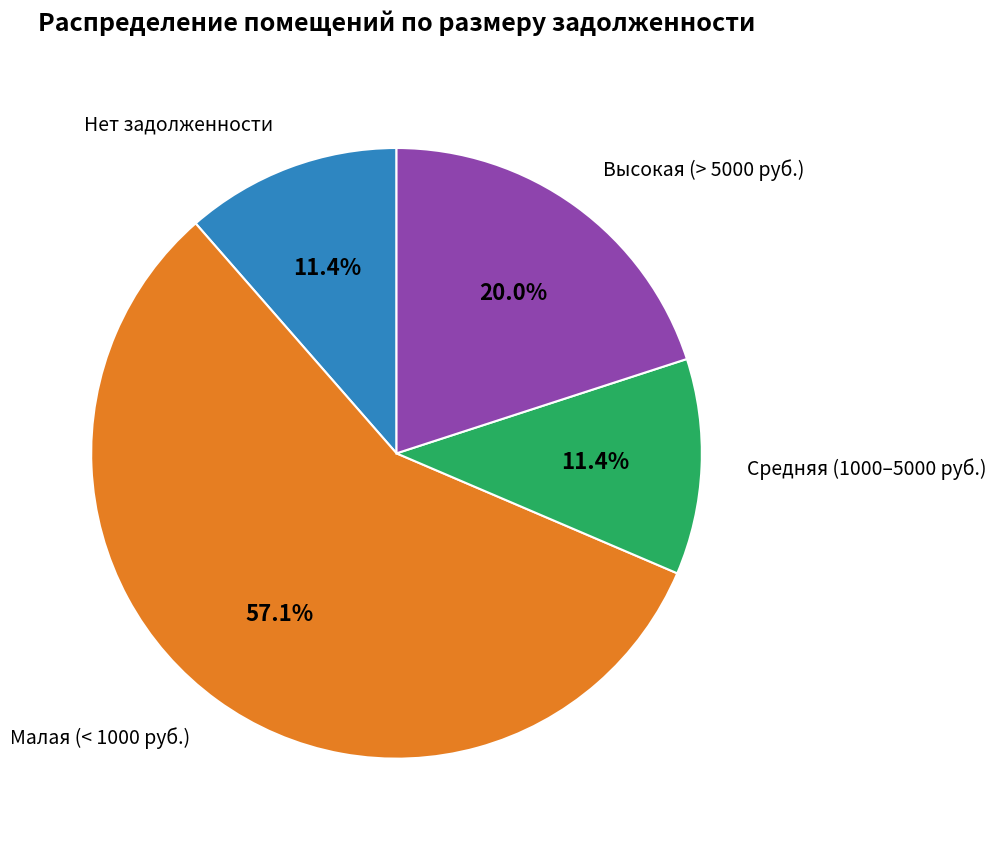

Does any single category account for the majority?

Yes